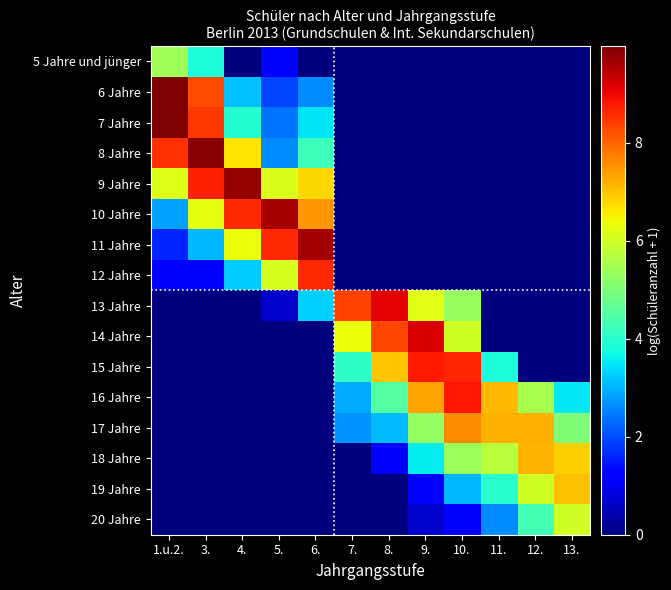

At which category is the sum across all series the highest?

3.